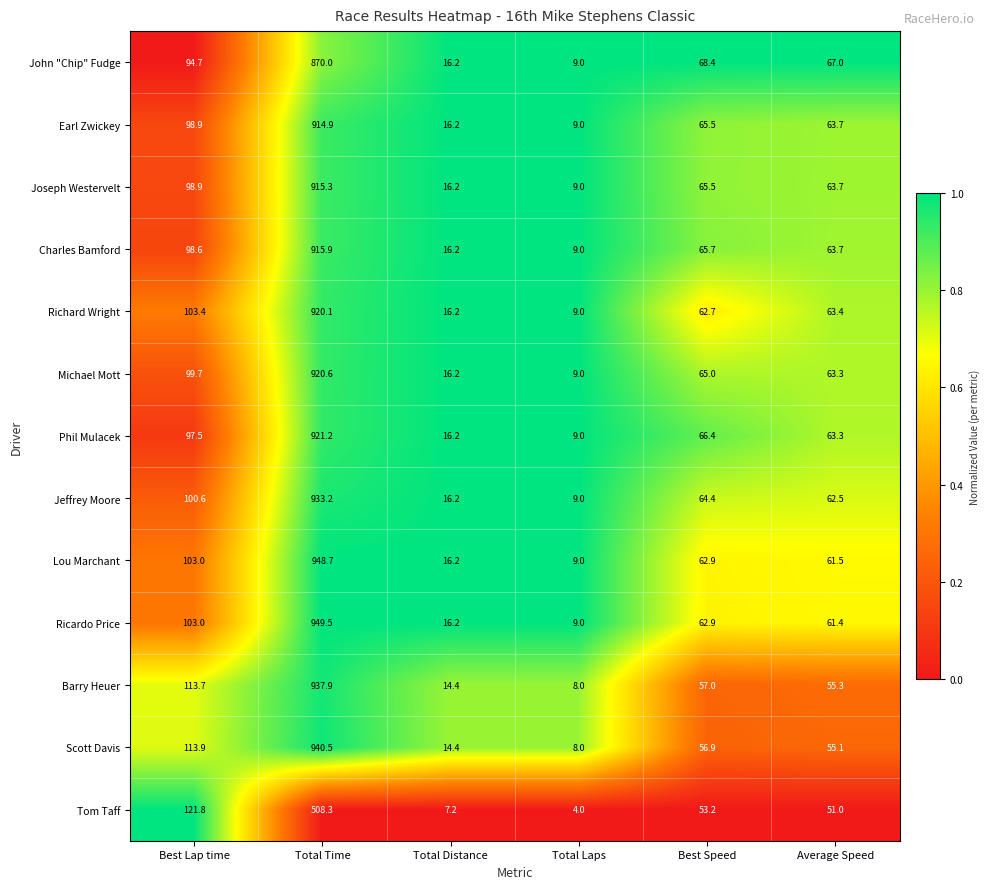

What is the difference between the Ricardo Price values at Best Lap time and Total Time?

846.5